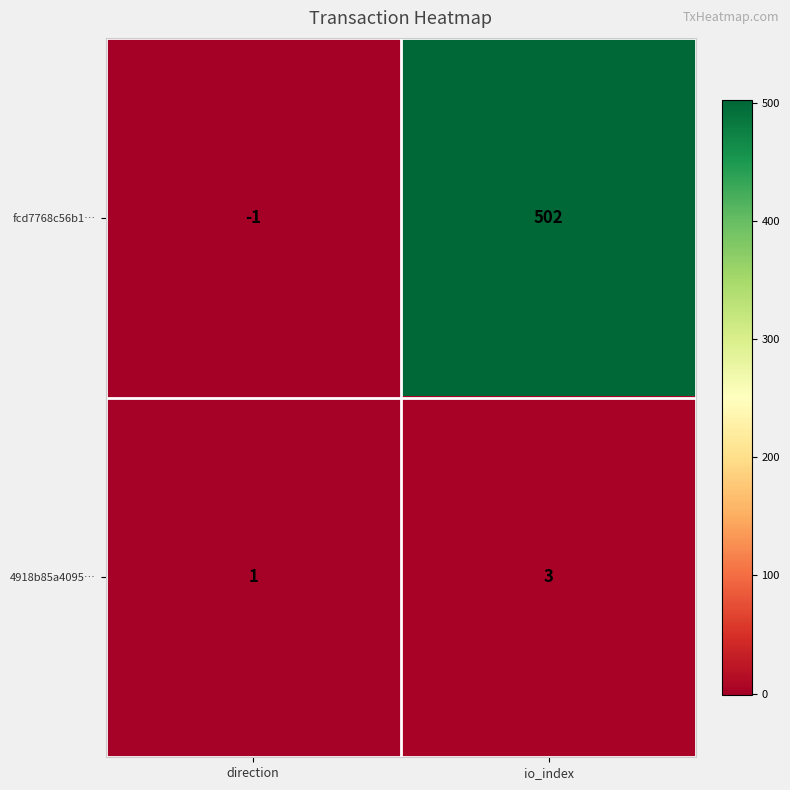

What is the total value across all series at io_index?

505